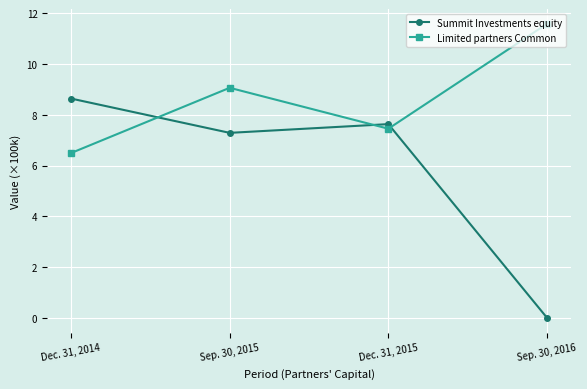

What is the sum of the Summit Investments equity values at Dec. 31, 2014 and Sep. 30, 2015?

15.9